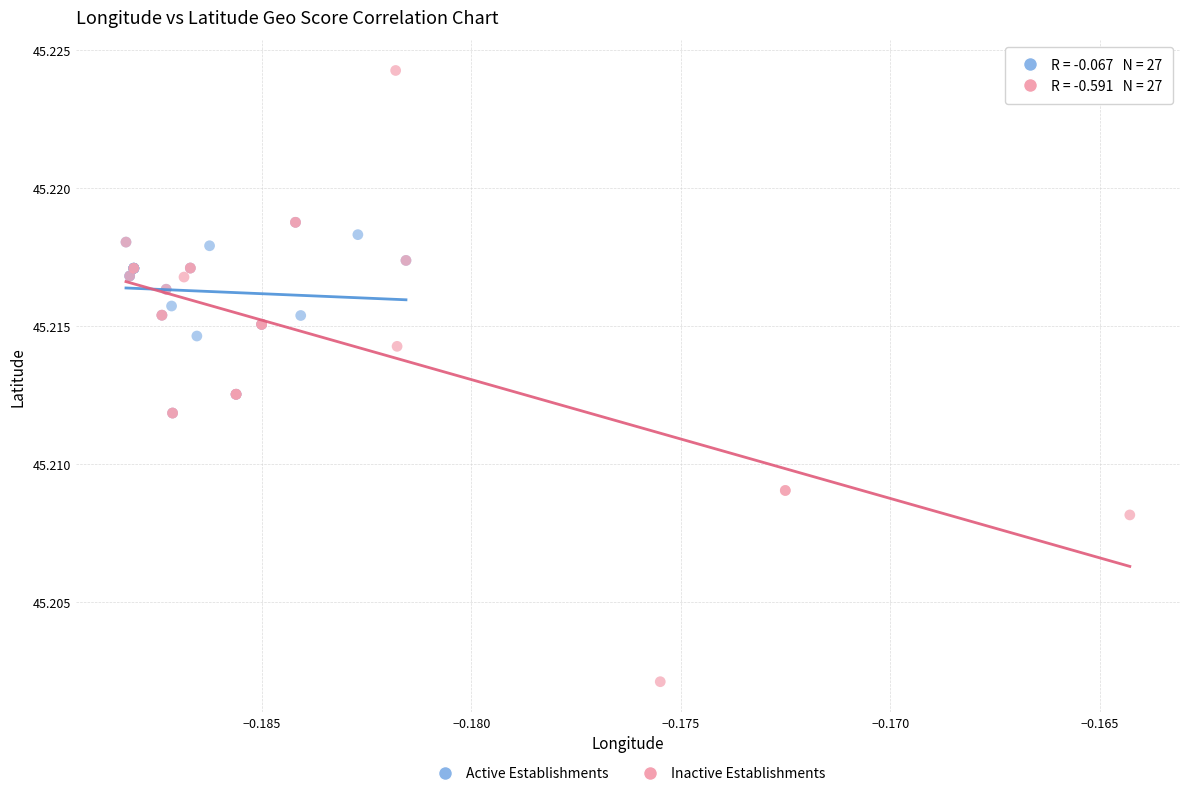

Which series has the widest spread of Y values?

Inactive Establishments